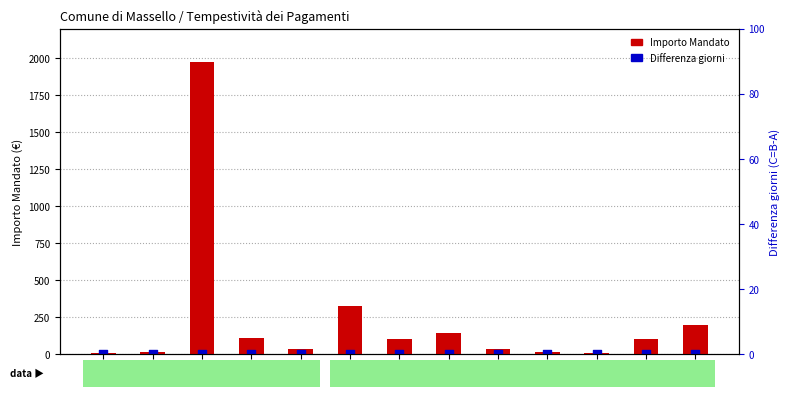

Which series contains the highest Y value?

Importo Mandato